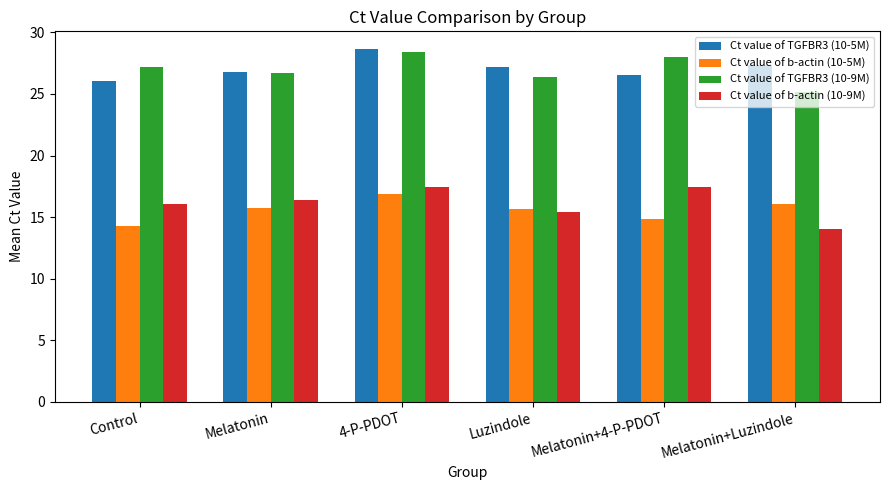

What is the difference between the Ct value of TGFBR3 (10-9M) values at Melatonin+4-P-PDOT and Melatonin+Luzindole?

2.8